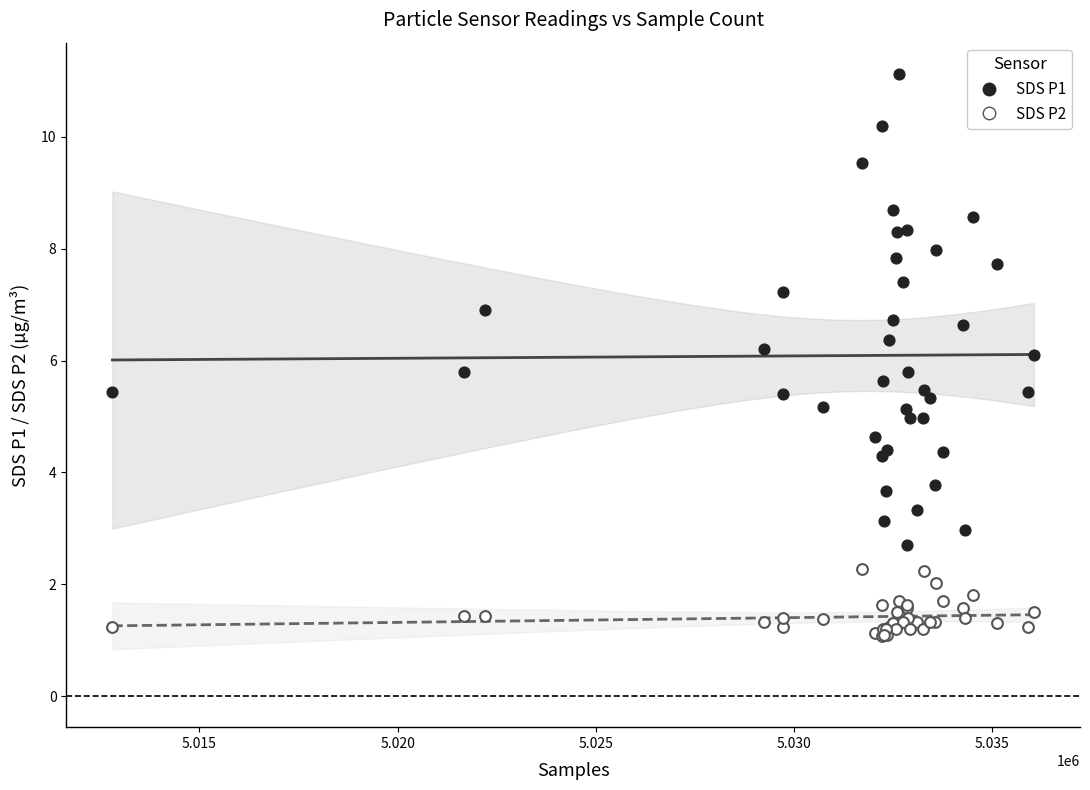

Which series contains the lowest Y value?

SDS P2